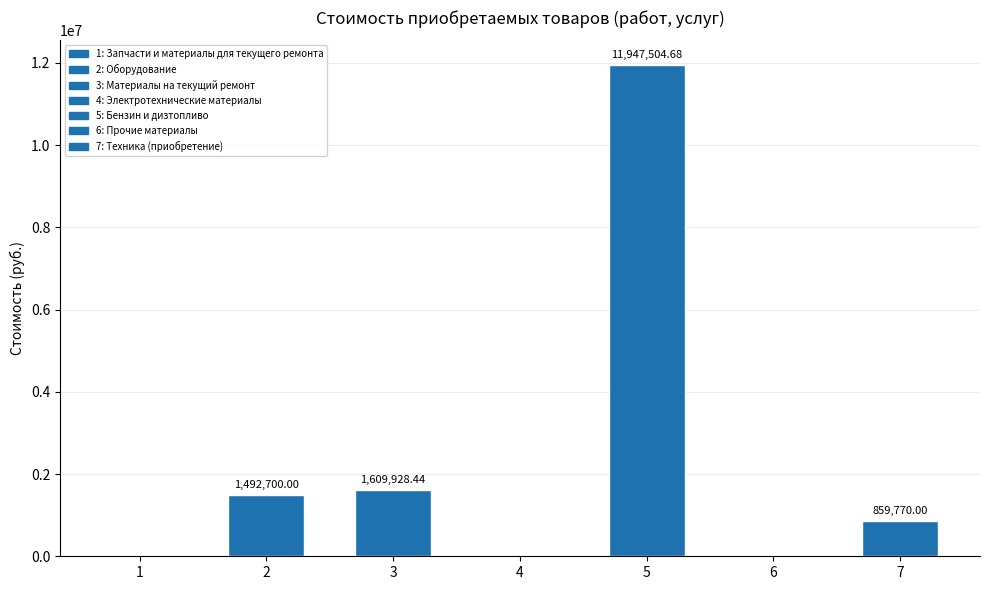

How many positive values are there?

4